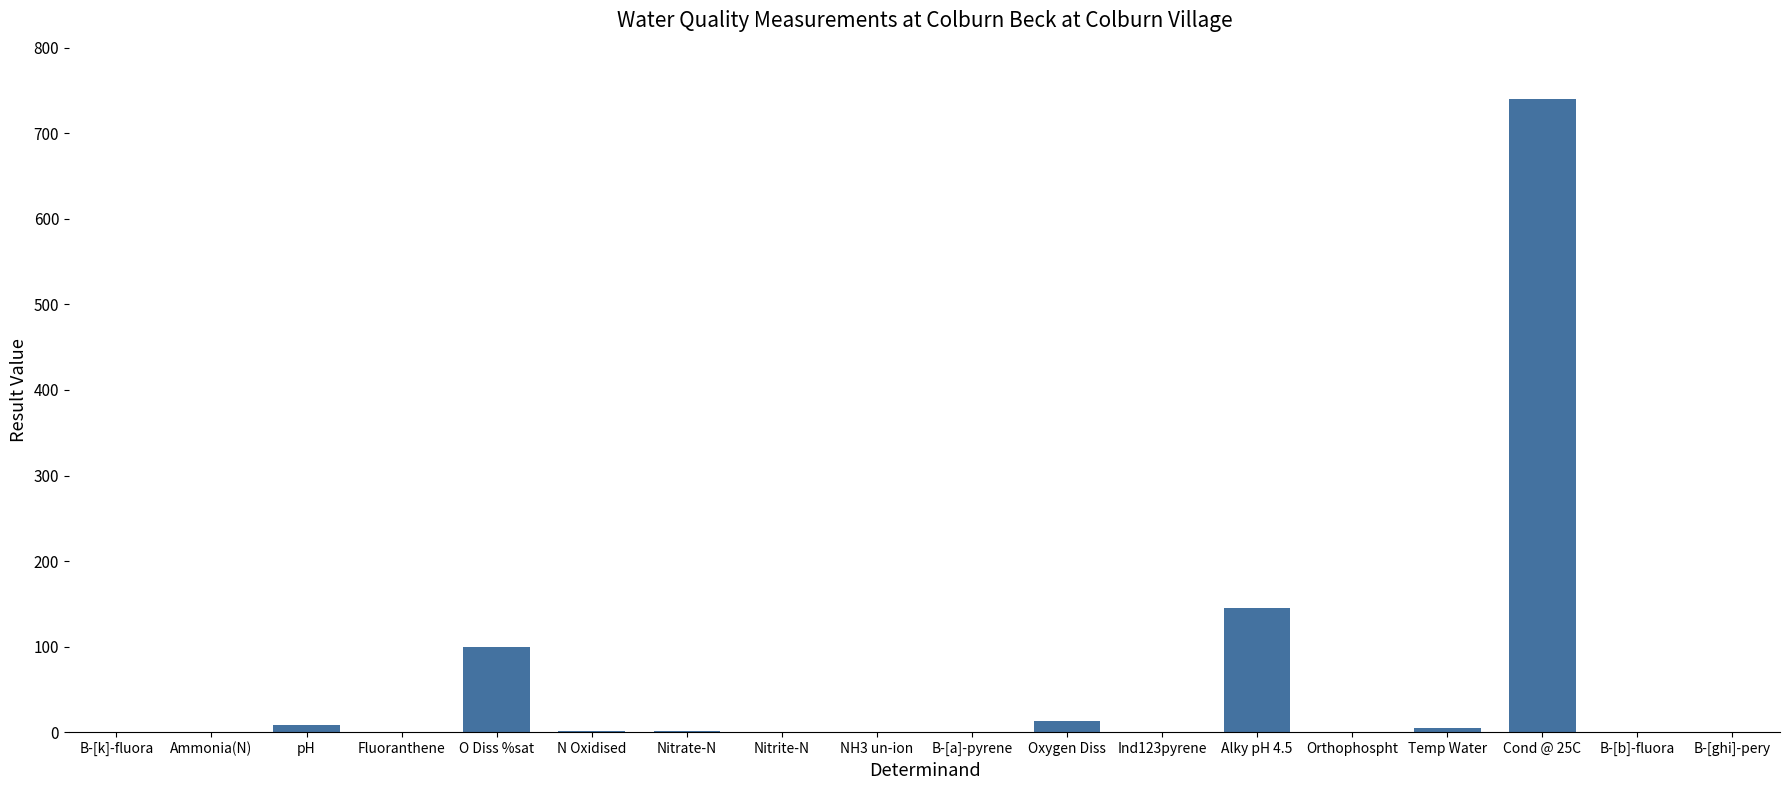

Are the bars horizontal?

No